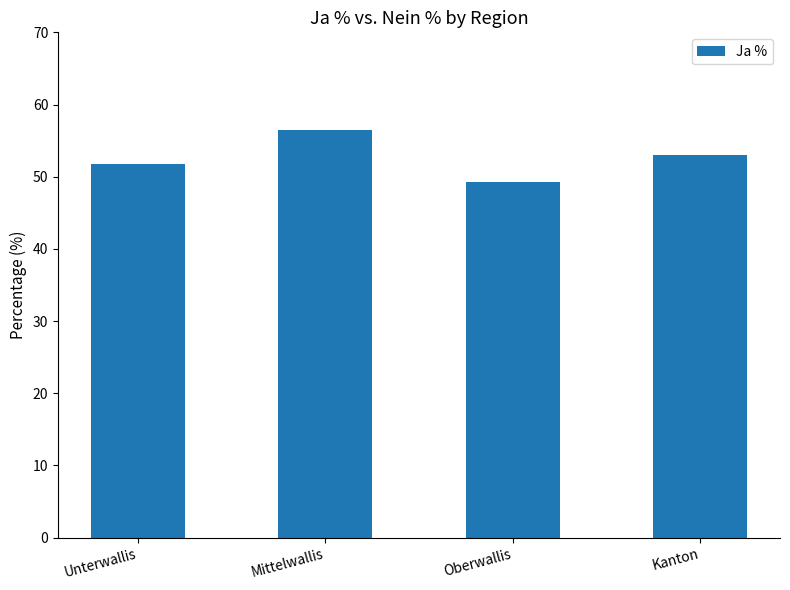

The chart shows a value of 81.5 at Kanton. True or false?

False